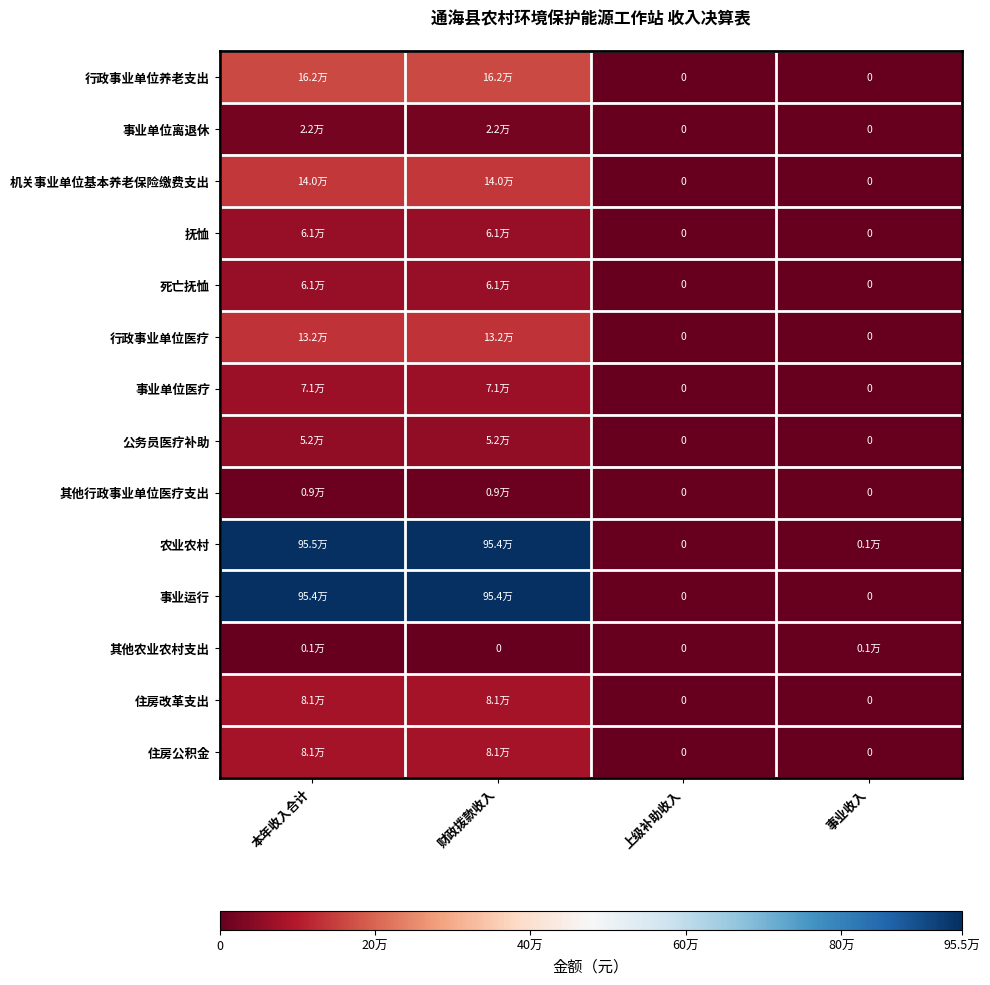

At which category is the sum across all series the highest?

本年收入合计